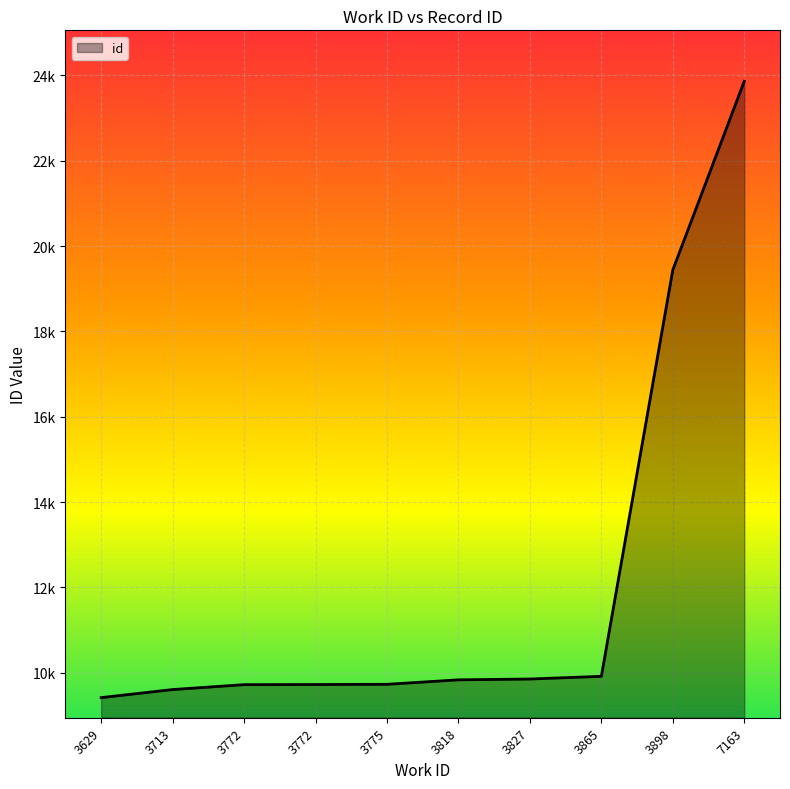

Does the chart have visible grid lines?

Yes